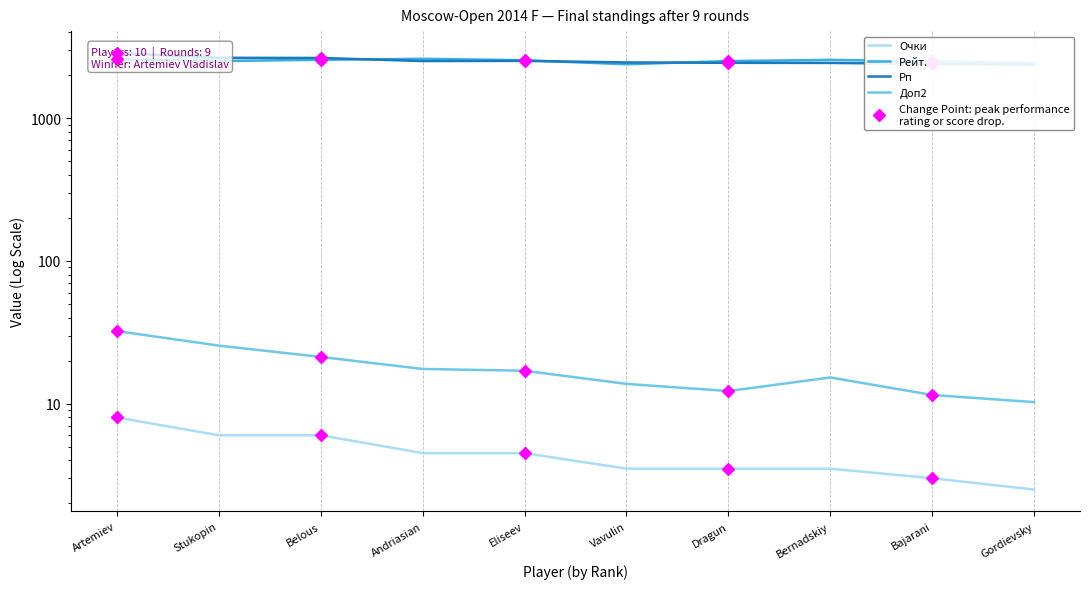

What is the difference between the maximum and minimum values in the Рп series?

500.0